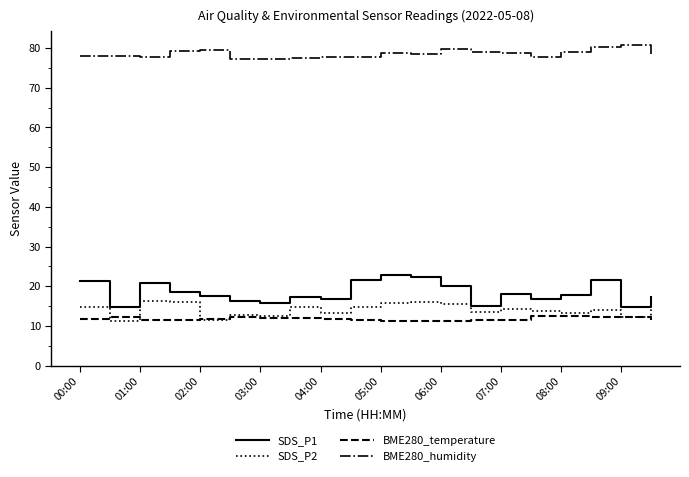

What is the sum of all BME280_humidity values?

1571.3